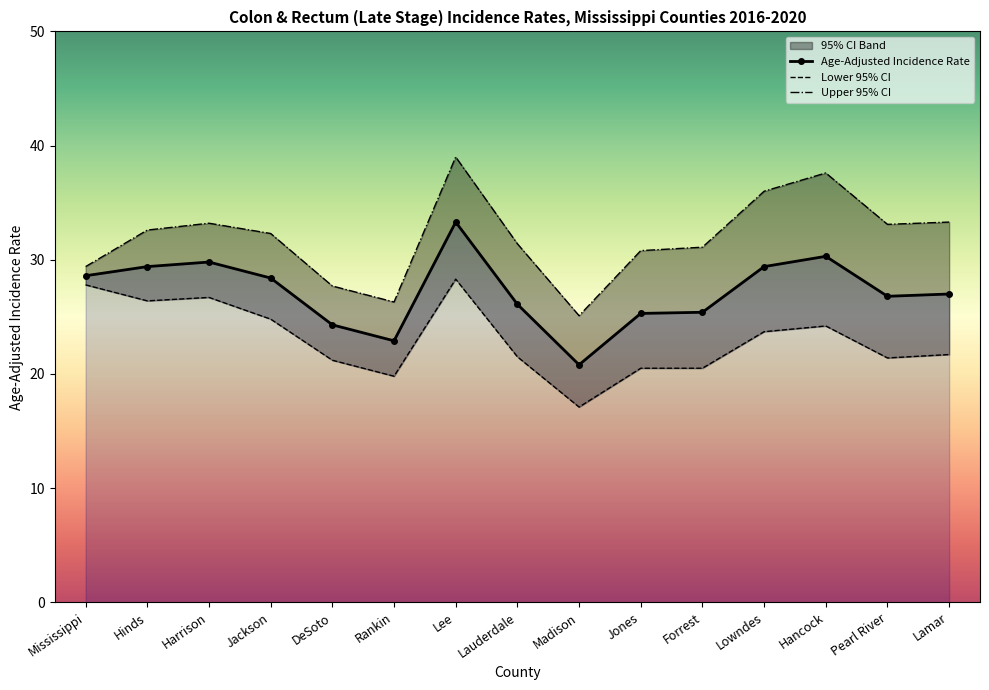

At how many categories does at least one series exceed 23?

15